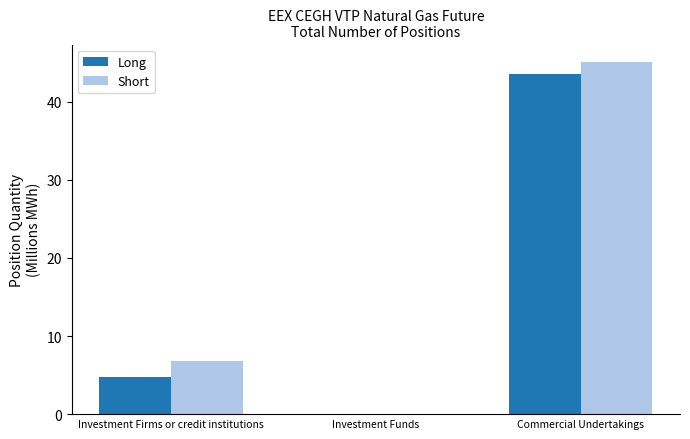

Between Investment Firms or credit institutions and Investment Funds, which series saw the biggest shift?

Short